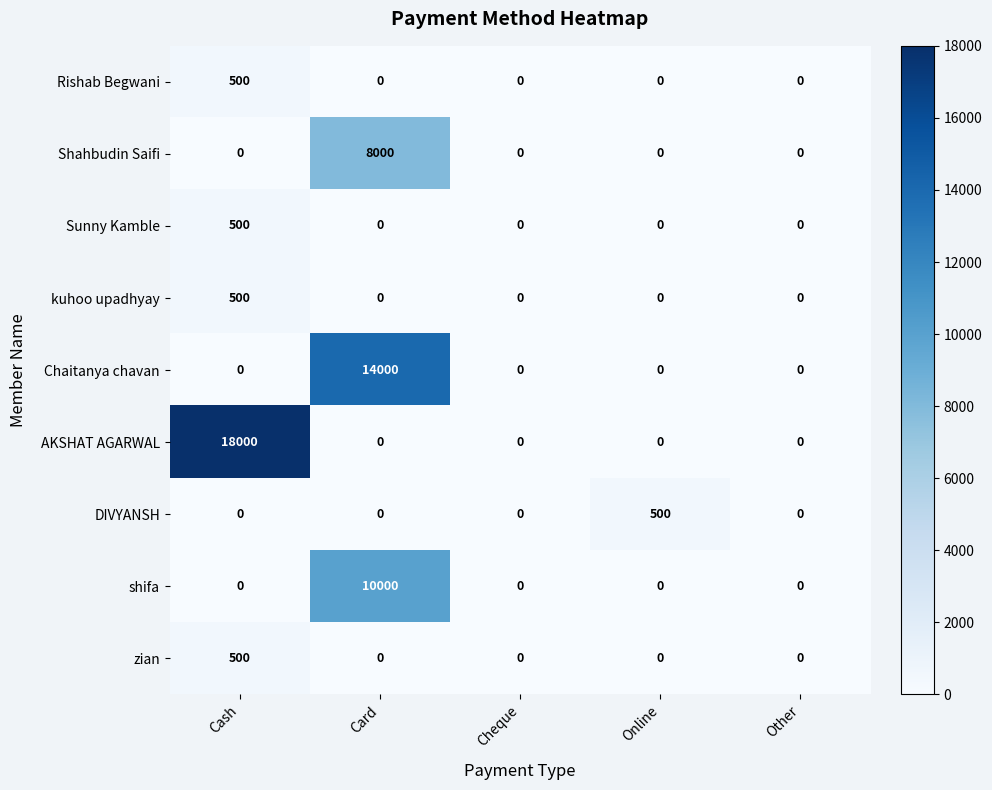

At which label does kuhoo upadhyay reach its peak?

Cash